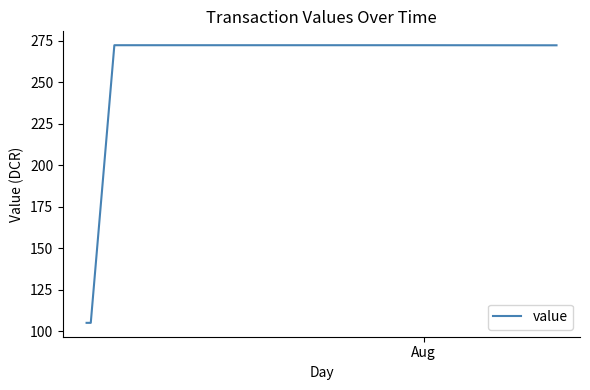

What is the difference between the maximum and minimum values?

167.1